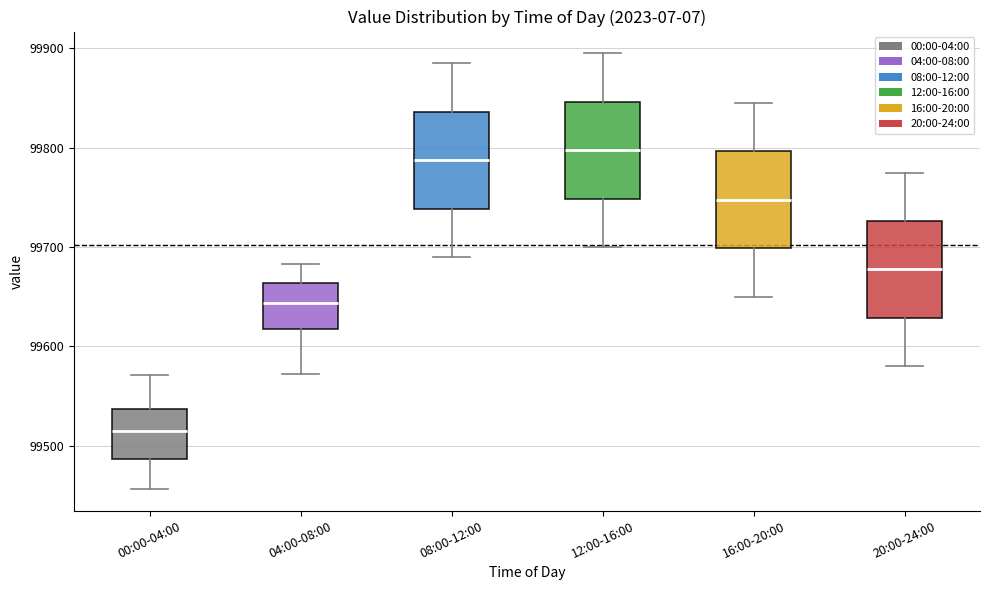

Reading left to right, read every box against the y-axis: the position of its median line, the range the box covers, and the ends of its whiskers. The values are not printed on the chart, so give them approximately, as read against the axis.

00:00-04:00: median 99510, box 99490 to 99540, whiskers 99460 to 99570
04:00-08:00: median 99640, box 99620 to 99660, whiskers 99570 to 99680
08:00-12:00: median 99790, box 99740 to 99840, whiskers 99690 to 99890
12:00-16:00: median 99800, box 99750 to 99850, whiskers 99700 to 99900
16:00-20:00: median 99750, box 99700 to 99800, whiskers 99650 to 99850
20:00-24:00: median 99680, box 99630 to 99730, whiskers 99580 to 99780